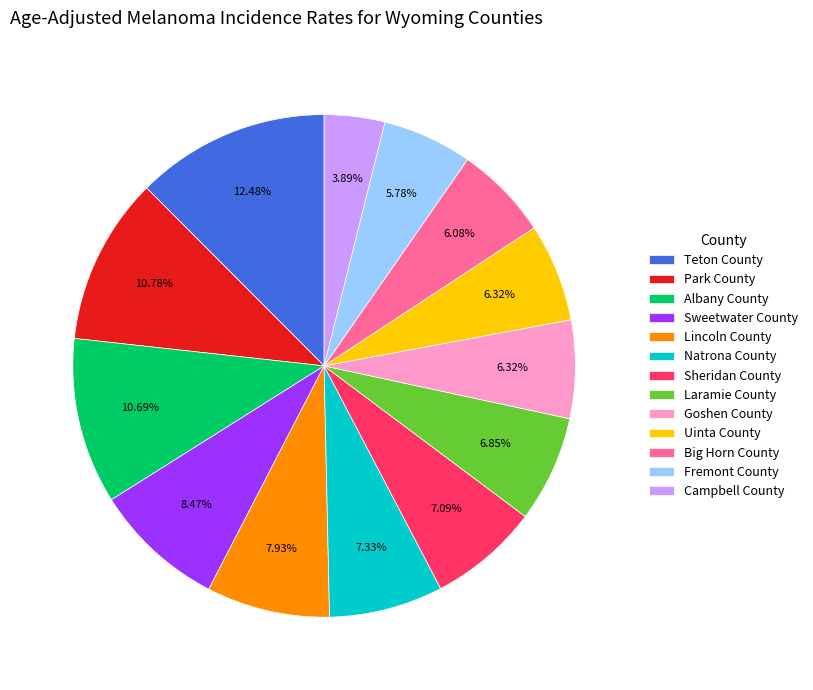

True or false: Lincoln County accounts for 8% of the total.

True